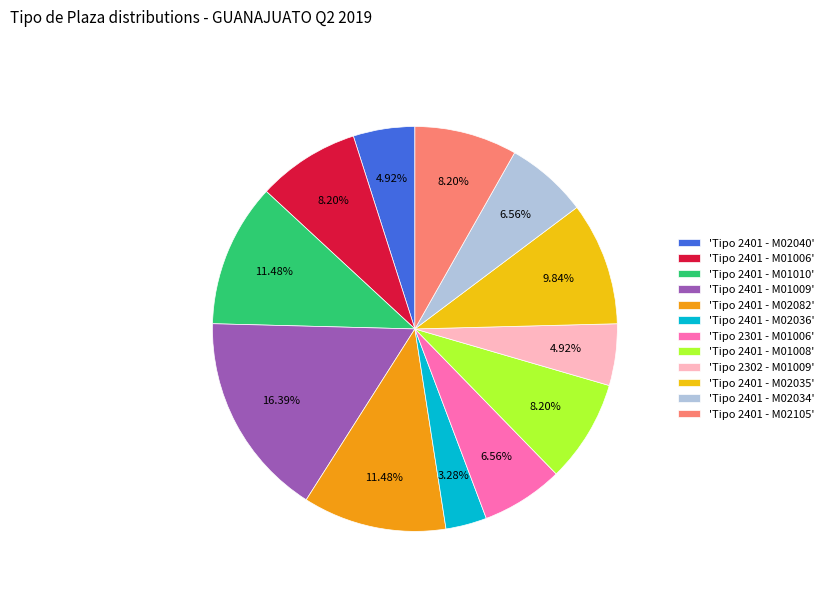

Do 'Tipo 2401 - M02040' and 'Tipo 2401 - M01009' together represent more than half of the pie?

No